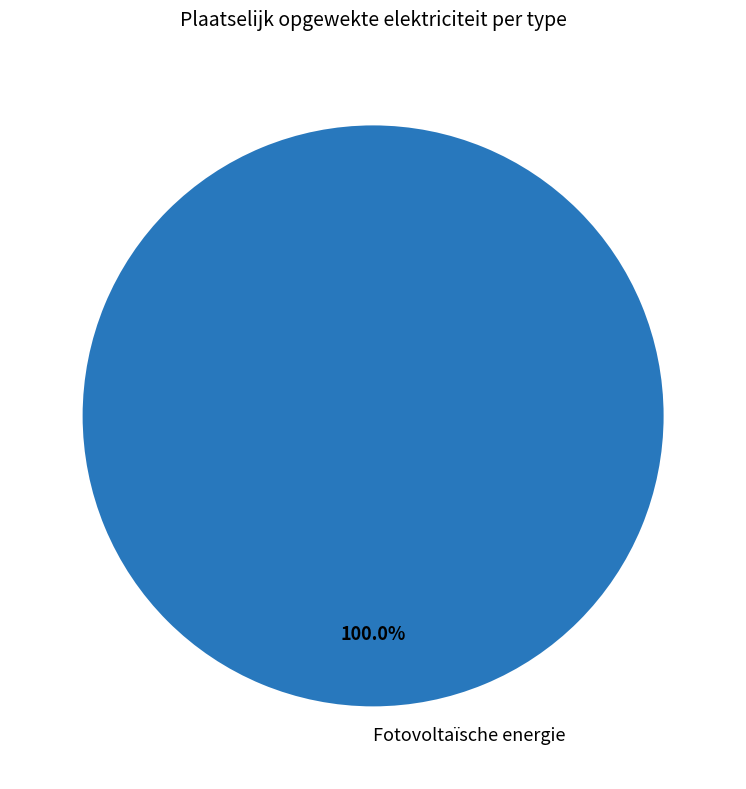

Which slice represents more than half of the pie?

Fotovoltaïsche energie